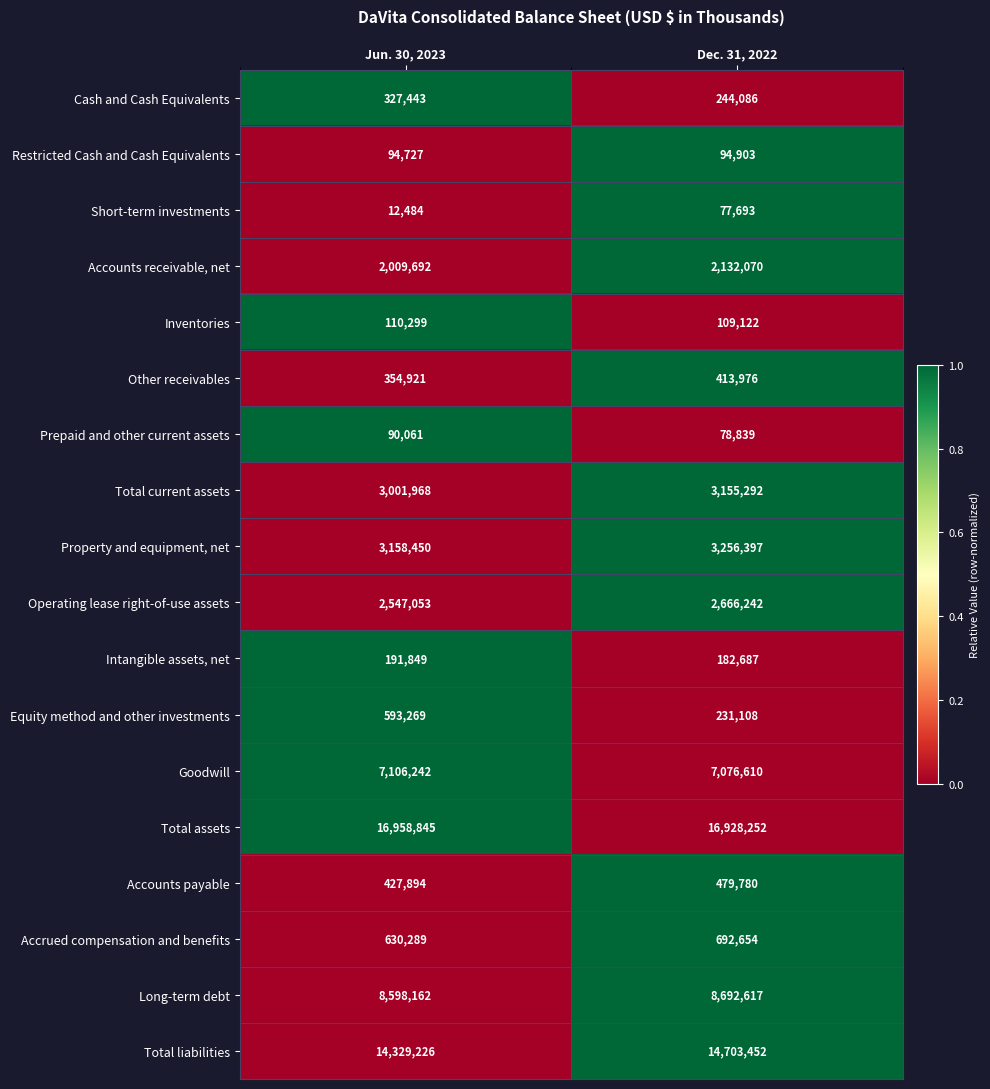

Where is Other receivables nearest to the value 384448?

Jun. 30, 2023